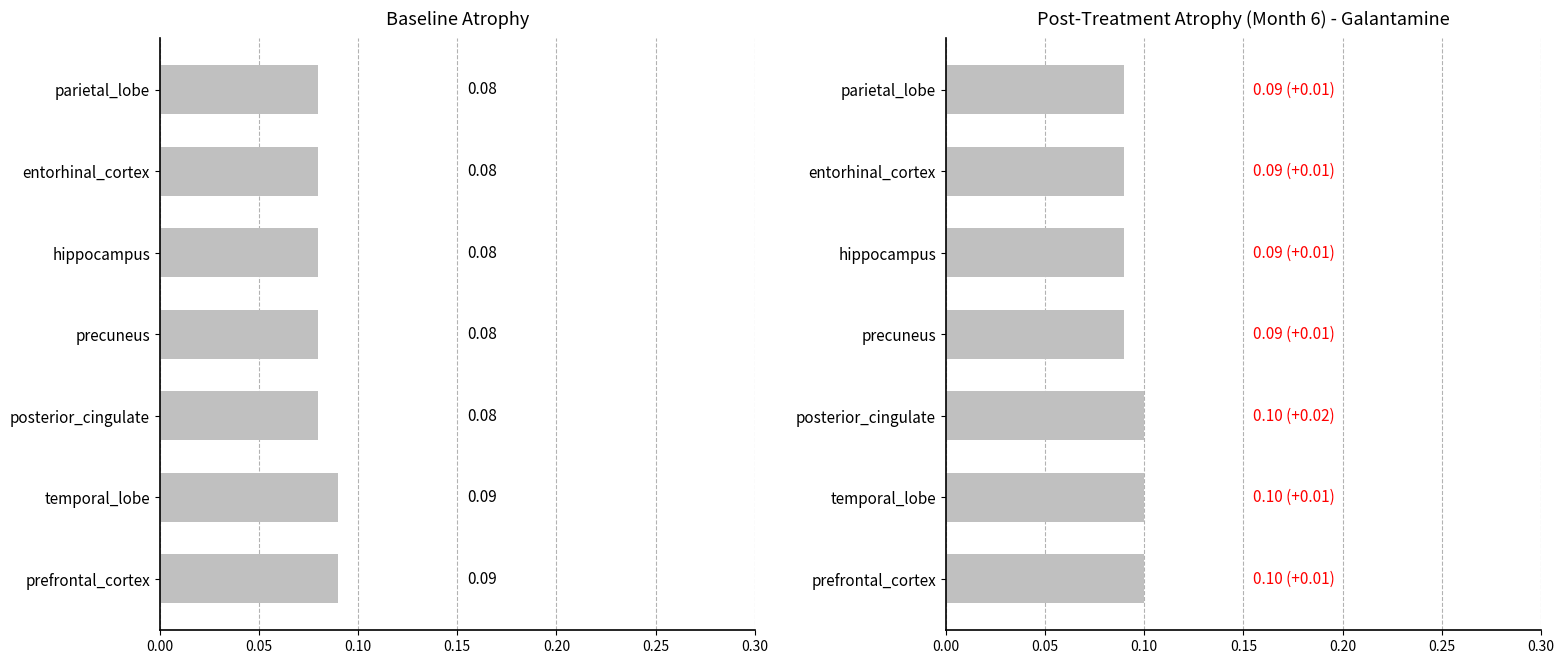

What are all the series names shown in the legend?

Baseline, Post-Treatment